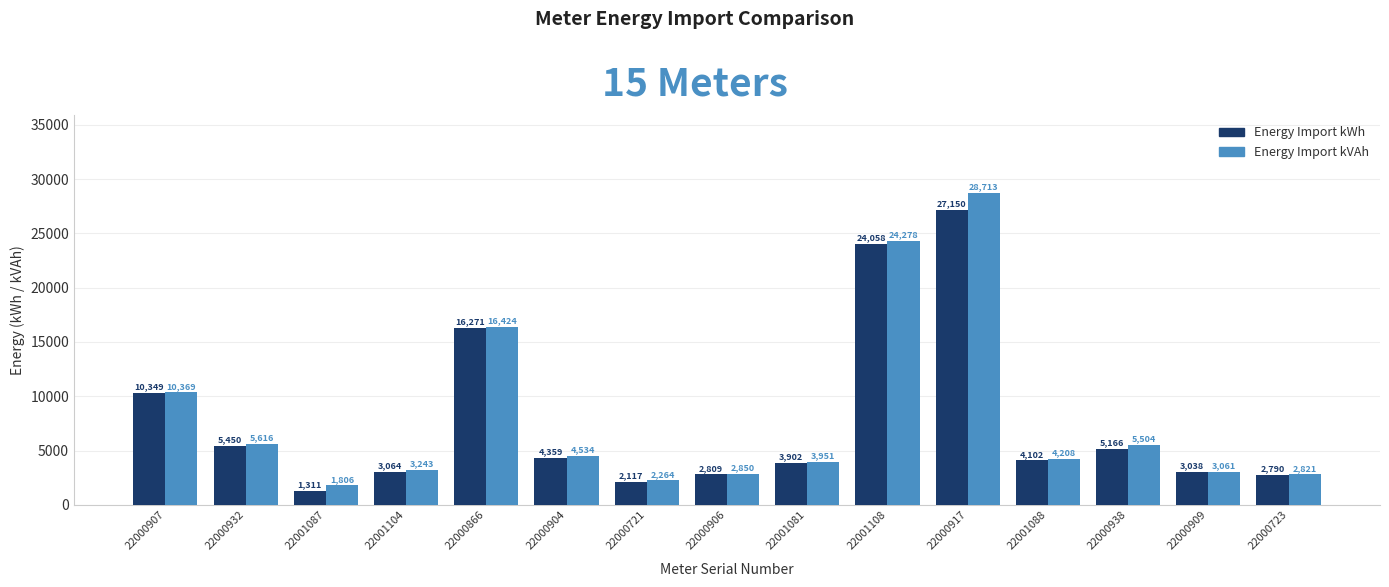

What are all the series names shown in the legend?

Energy Import kWh, Energy Import kVAh